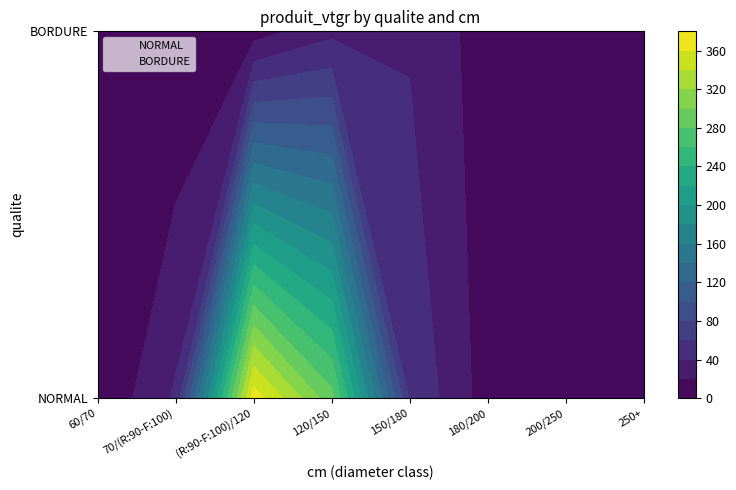

Is it true that BORDURE equals -12.8 at 60/70?

False